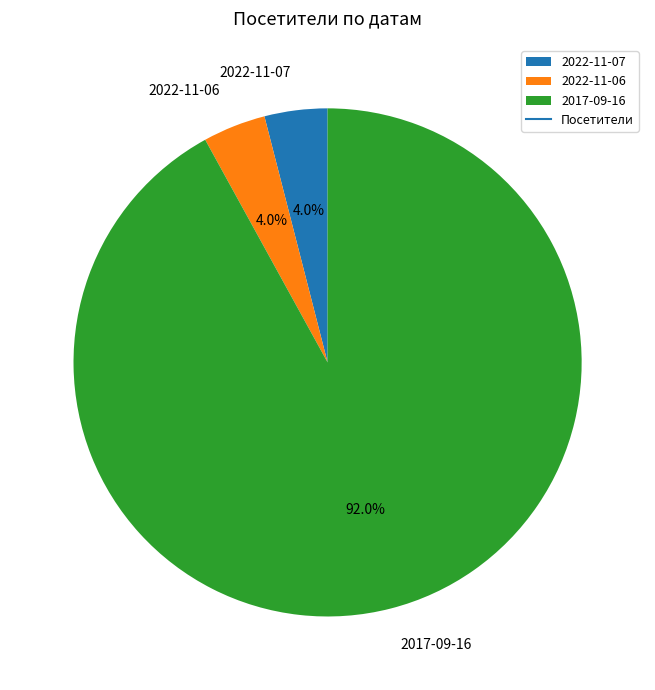

Combined, what portion of the pie is 2017-09-16 and 2022-11-06?

96.0%